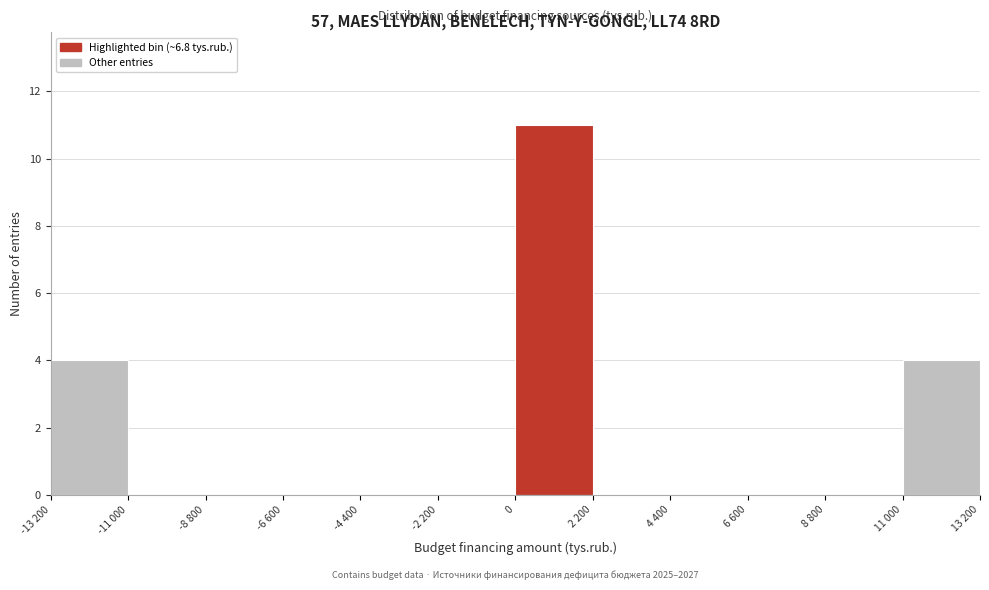

Reading left to right, transcribe all the data shown in this chart.

-13 200=4	-11 000=0	-8 800=0	-6 600=0	-4 400=0	-2 200=0	0=11	2 200=0	4 400=0	6 600=0	8 800=0	11 000=4